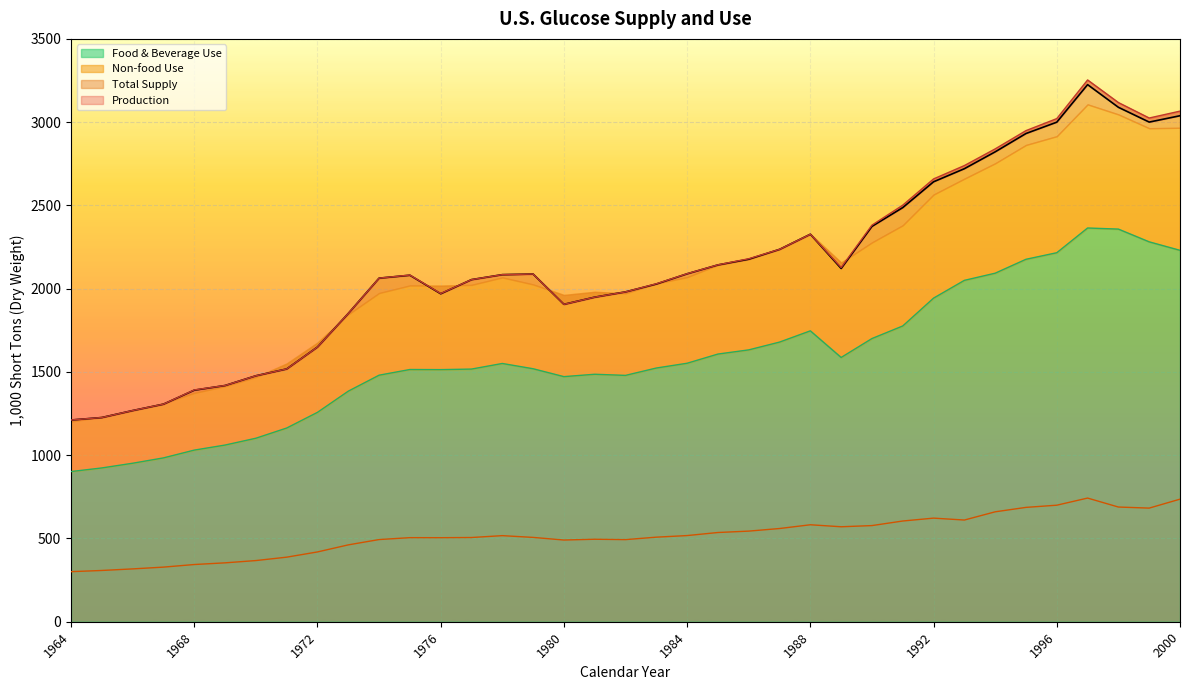

What is the minimum value shown in the chart?

300.6